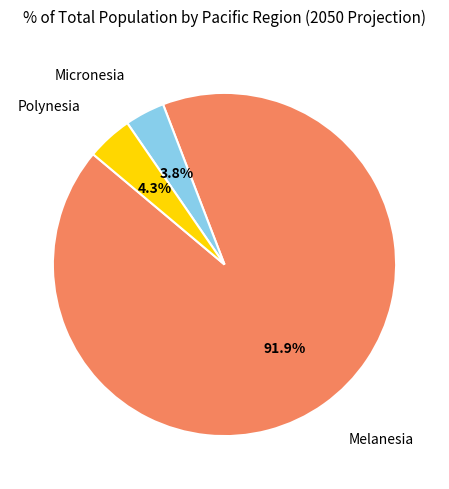

To the nearest percent, what is the combined percentage of Polynesia and Melanesia?

96%